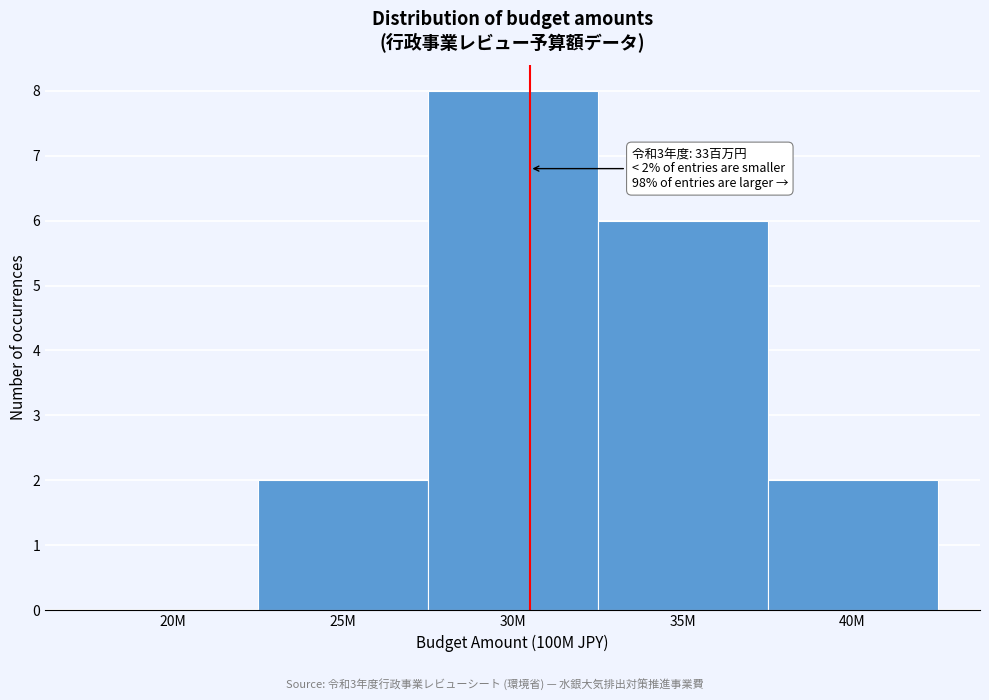

Reading left to right, transcribe all the data shown in this chart.

20M=0	25M=2	30M=8	35M=6	40M=2